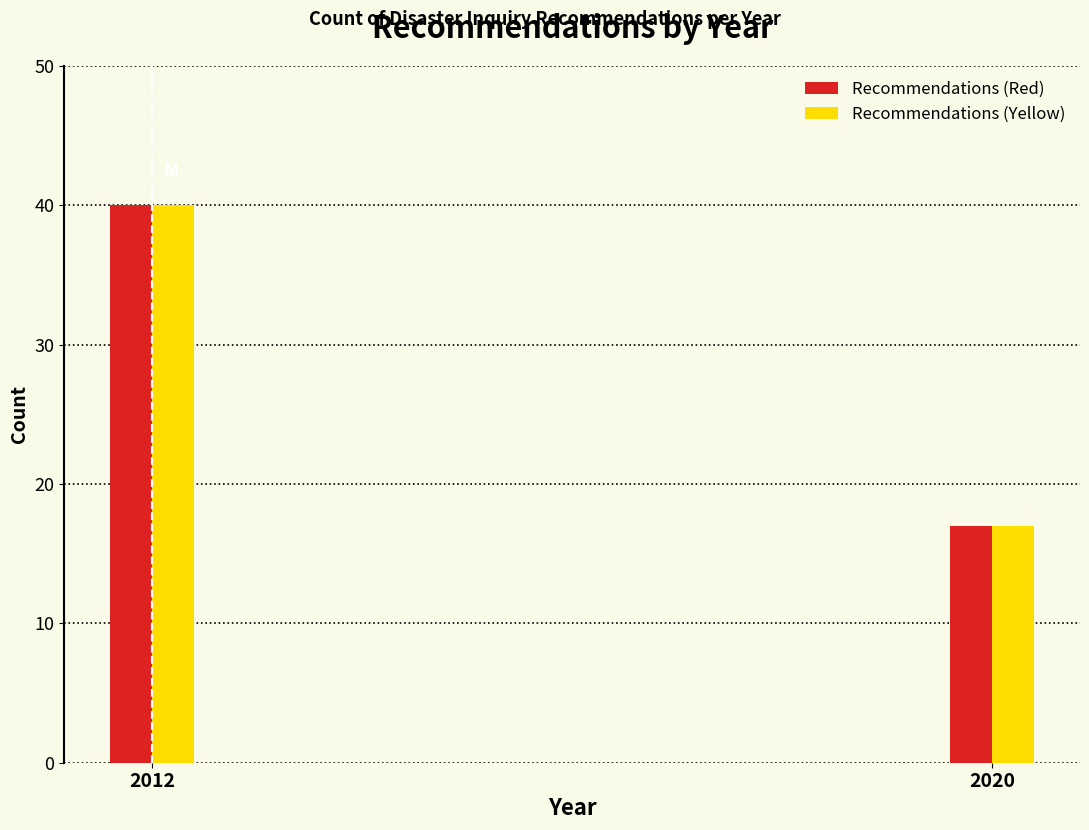

Reading right to left, extract all data points from this chart.

Recommendations (Red): 17	40
Recommendations (Yellow): 17	40